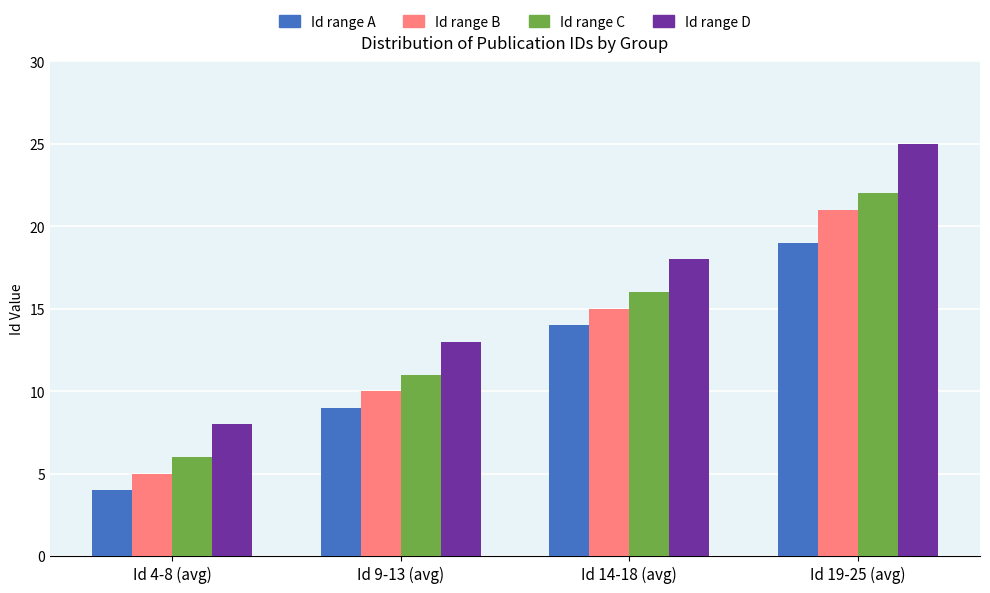

At which category is the sum across all series the highest?

Id 19-25 (avg)